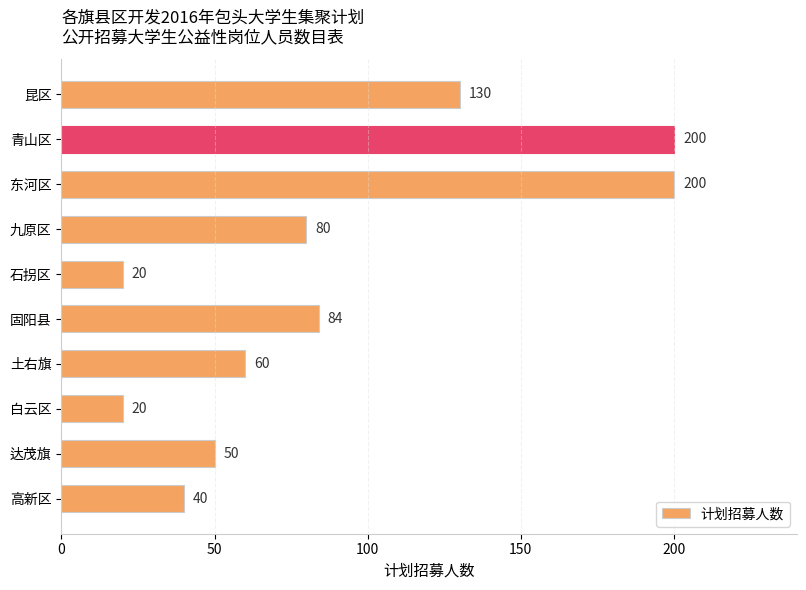

How many distinct data groups are displayed?

1